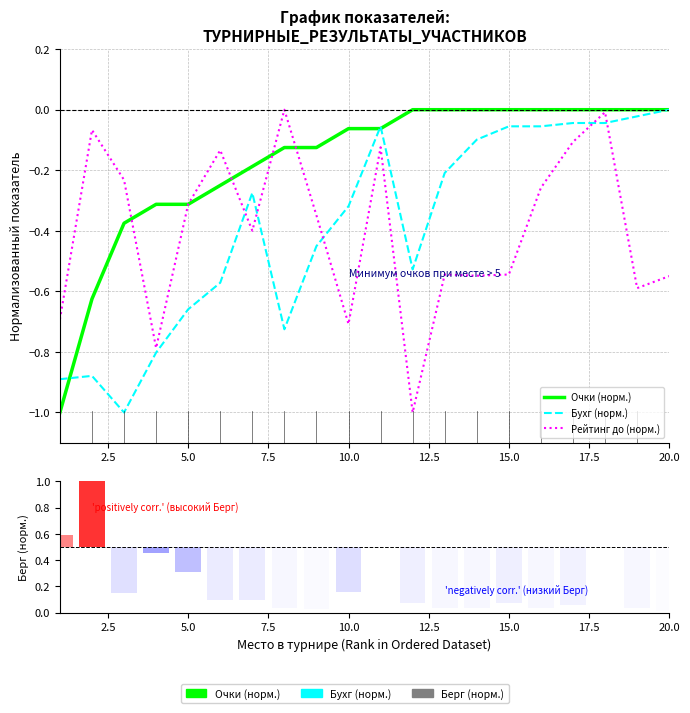

What are all the series names shown in the legend?

Очки (норм.), Бухг (норм.), Рейтинг до (норм.), Берг (норм.)